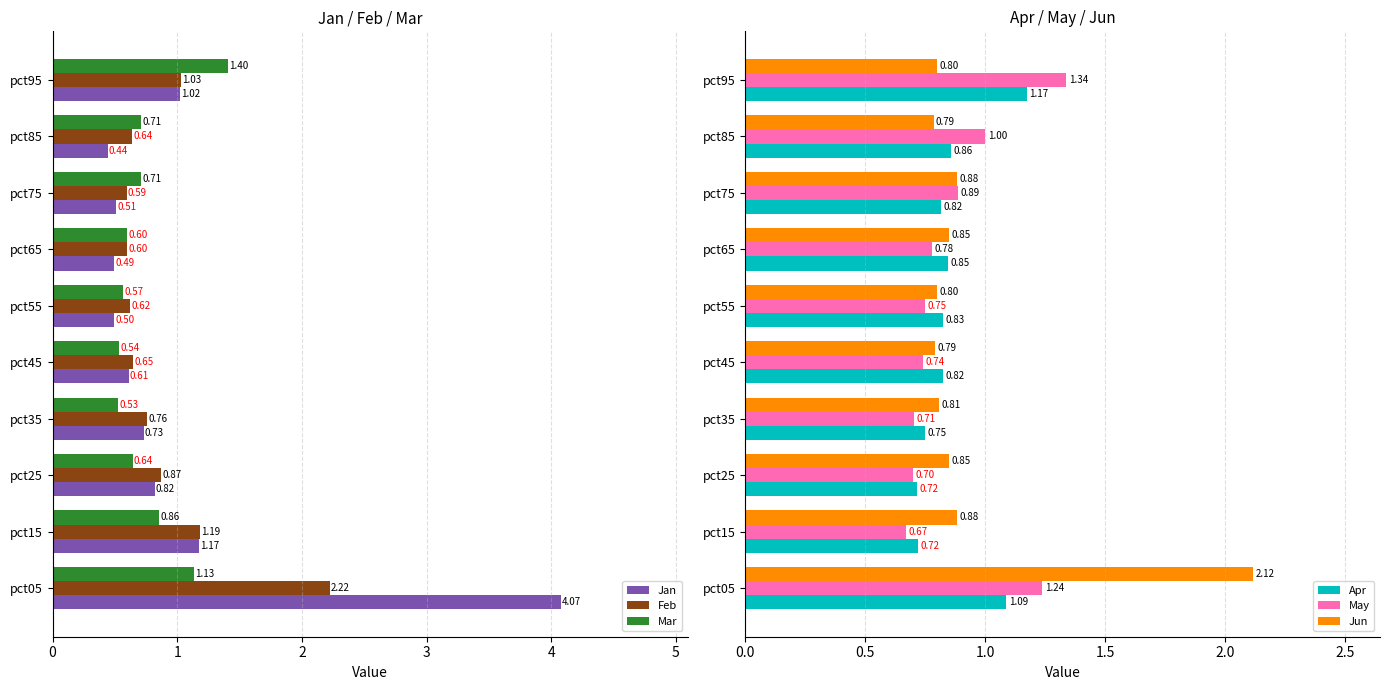

Reading left to right, list all the values displayed in this chart.

Jan: 4.1	1.2	0.8	0.7	0.6	0.5	0.5	0.5	0.4	1.0
Feb: 2.2	1.2	0.9	0.8	0.6	0.6	0.6	0.6	0.6	1.0
Mar: 1.1	0.9	0.6	0.5	0.5	0.6	0.6	0.7	0.7	1.4
Apr: 1.1	0.7	0.7	0.8	0.8	0.8	0.8	0.8	0.9	1.2
May: 1.2	0.7	0.7	0.7	0.7	0.7	0.8	0.9	1.0	1.3
Jun: 2.1	0.9	0.9	0.8	0.8	0.8	0.9	0.9	0.8	0.8